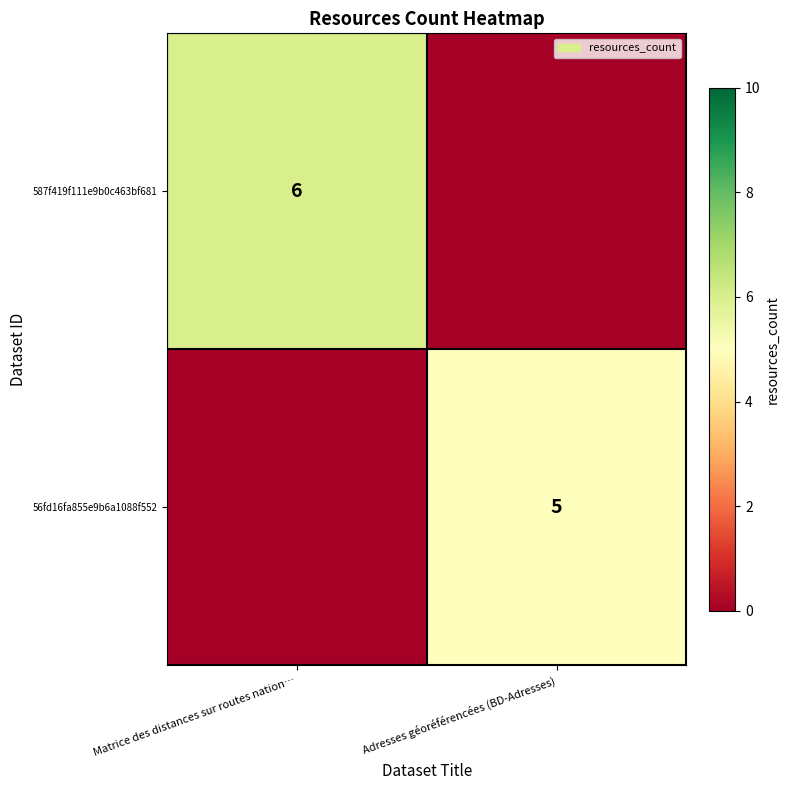

Is it true that 587f419f111e9b0c463bf681 equals 6 at Matrice des distances sur routes nation…?

True